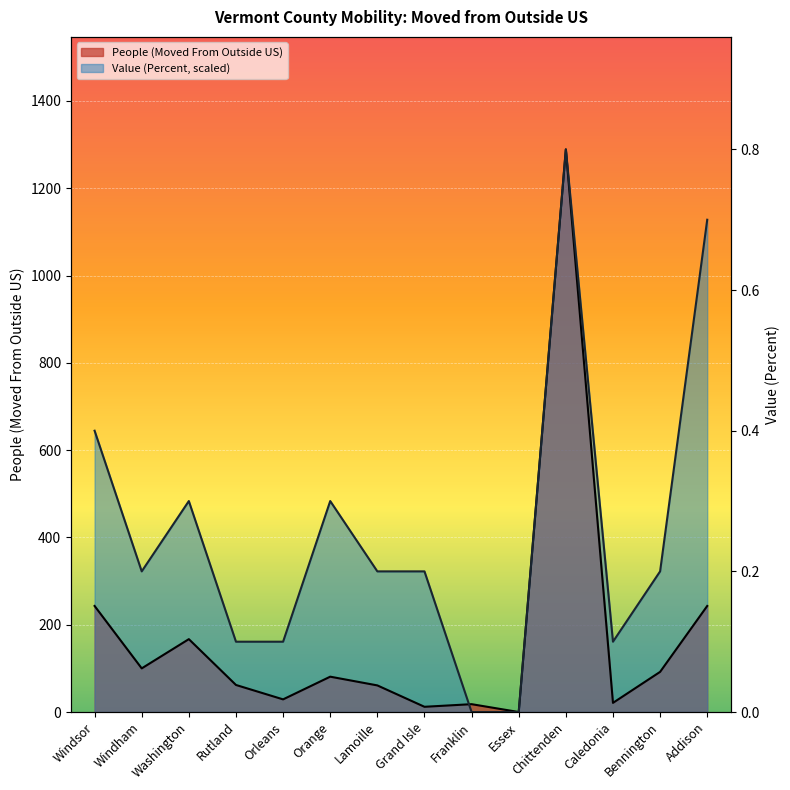

In People (Moved From Outside US), how many points are lower than both neighbors (excluding endpoints)?

5